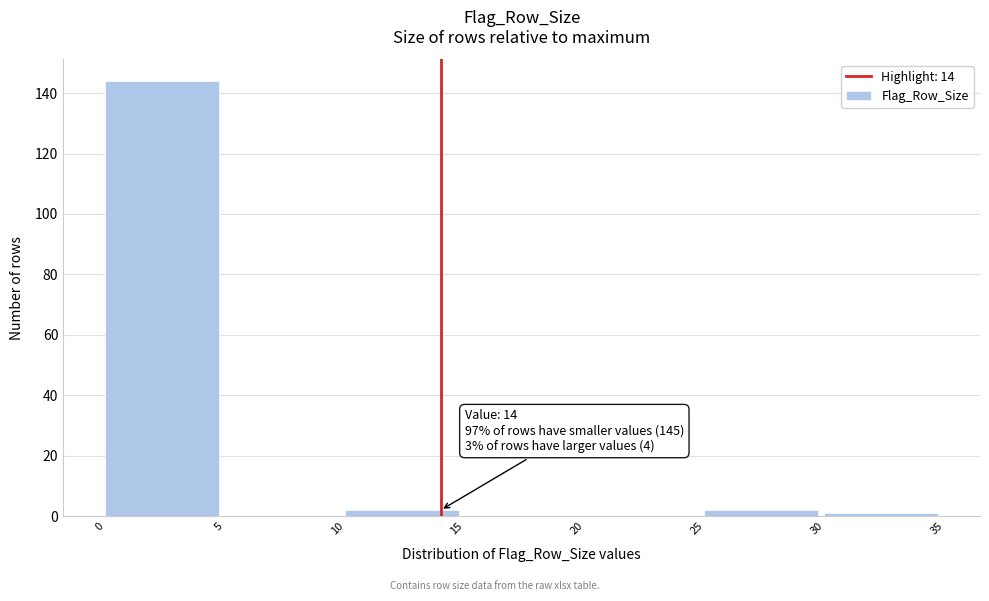

Which range on the x-axis has the tallest bar?

0 to 5